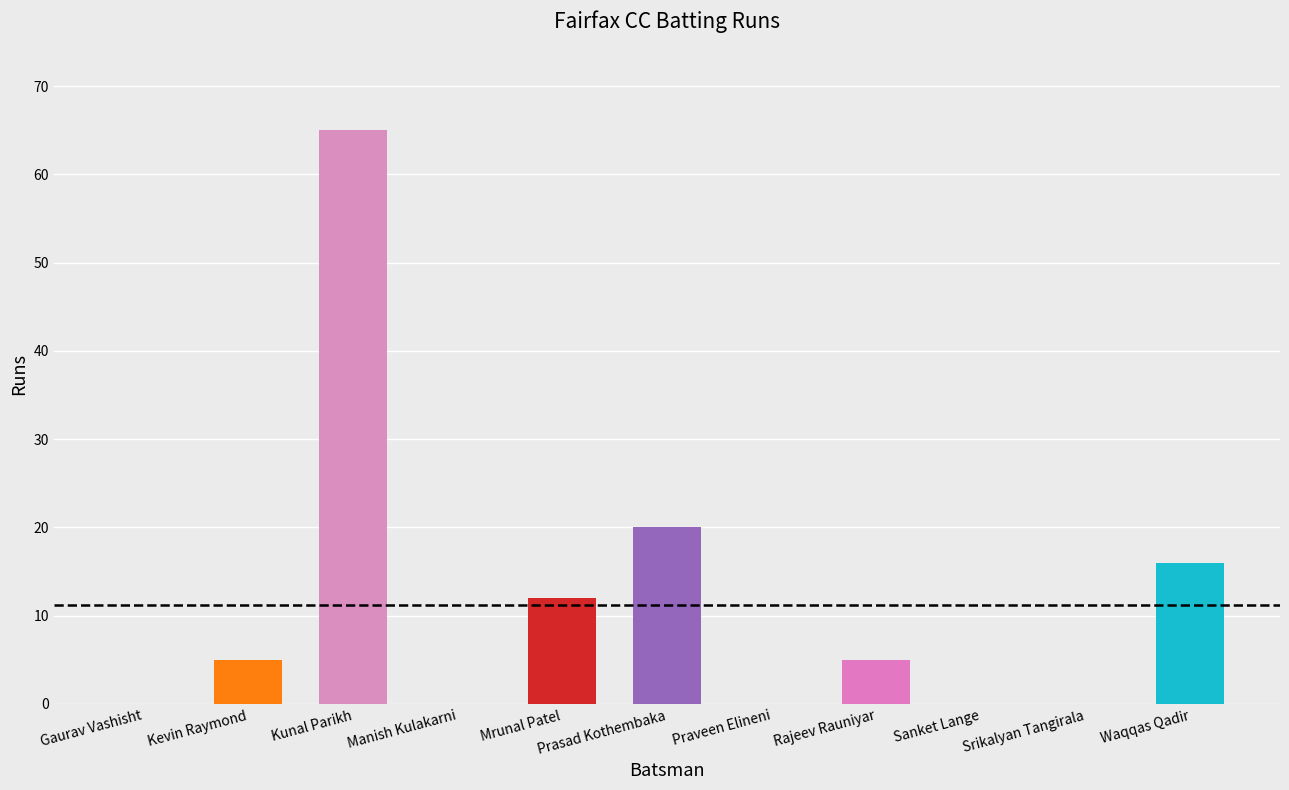

What is the sum of all values?

123